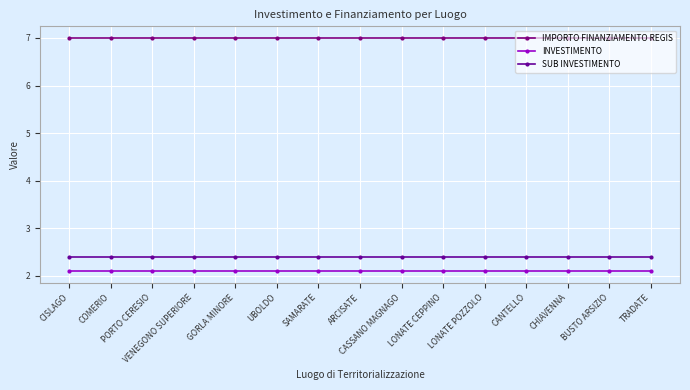

Is it true that IMPORTO FINANZIAMENTO REGIS equals 10.7 at LONATE POZZOLO?

False